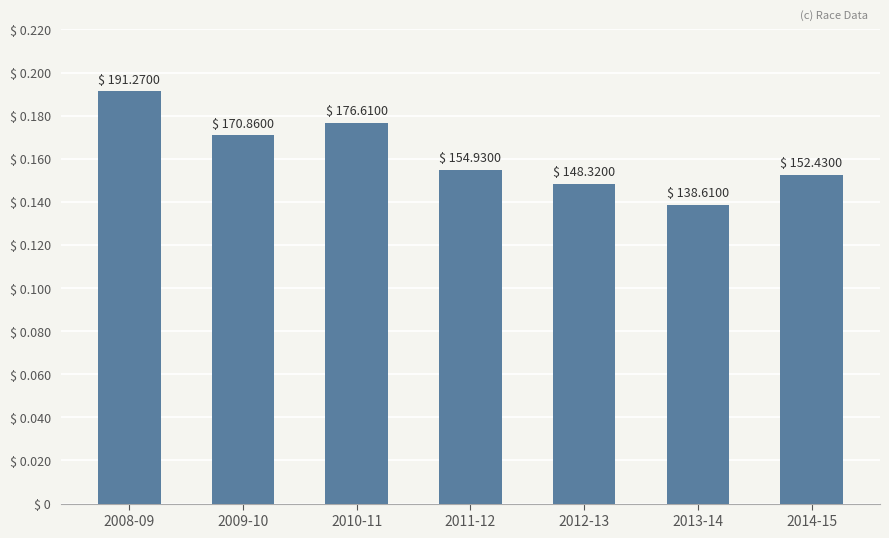

Rank the categories by value from lowest to highest.

2013-14, 2012-13, 2014-15, 2011-12, 2009-10, 2010-11, 2008-09